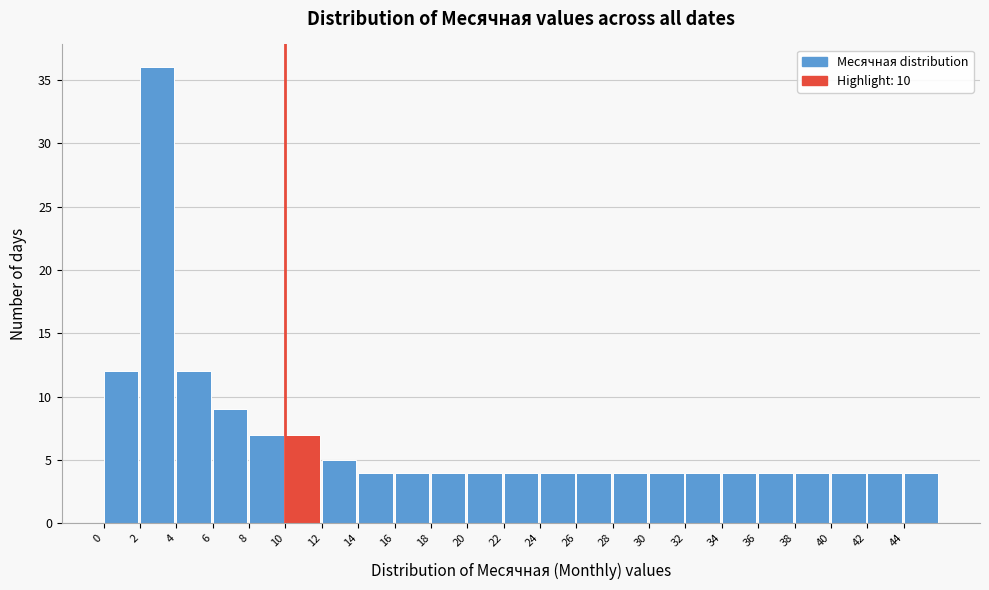

Reading left to right, transcribe this chart: for each bar, give the range it covers on the x-axis and its height. The values are not printed on the chart, so give them approximately, as read against the axis.

0 to 2: 12
2 to 4: 36
4 to 6: 12
6 to 8: 9
8 to 10: 7
10 to 12: 7
12 to 14: 5
14 to 16: 4
16 to 18: 4
18 to 20: 4
20 to 22: 4
22 to 24: 4
24 to 26: 4
26 to 28: 4
28 to 30: 4
30 to 32: 4
32 to 34: 4
34 to 36: 4
36 to 38: 4
38 to 40: 4
40 to 42: 4
42 to 44: 4
44 to 46: 4